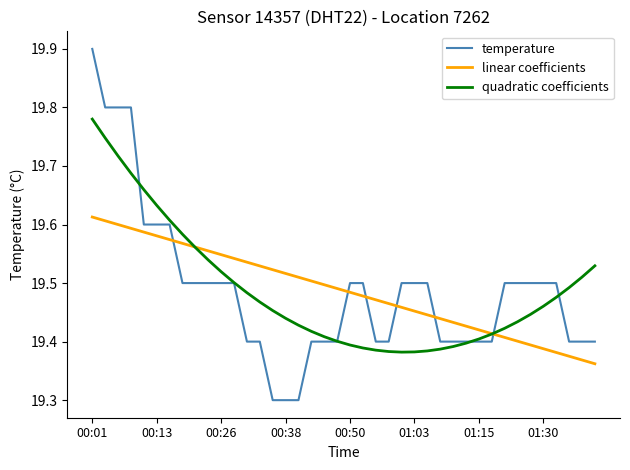

True or false: linear coefficients has more than 1 interior local peaks.

False